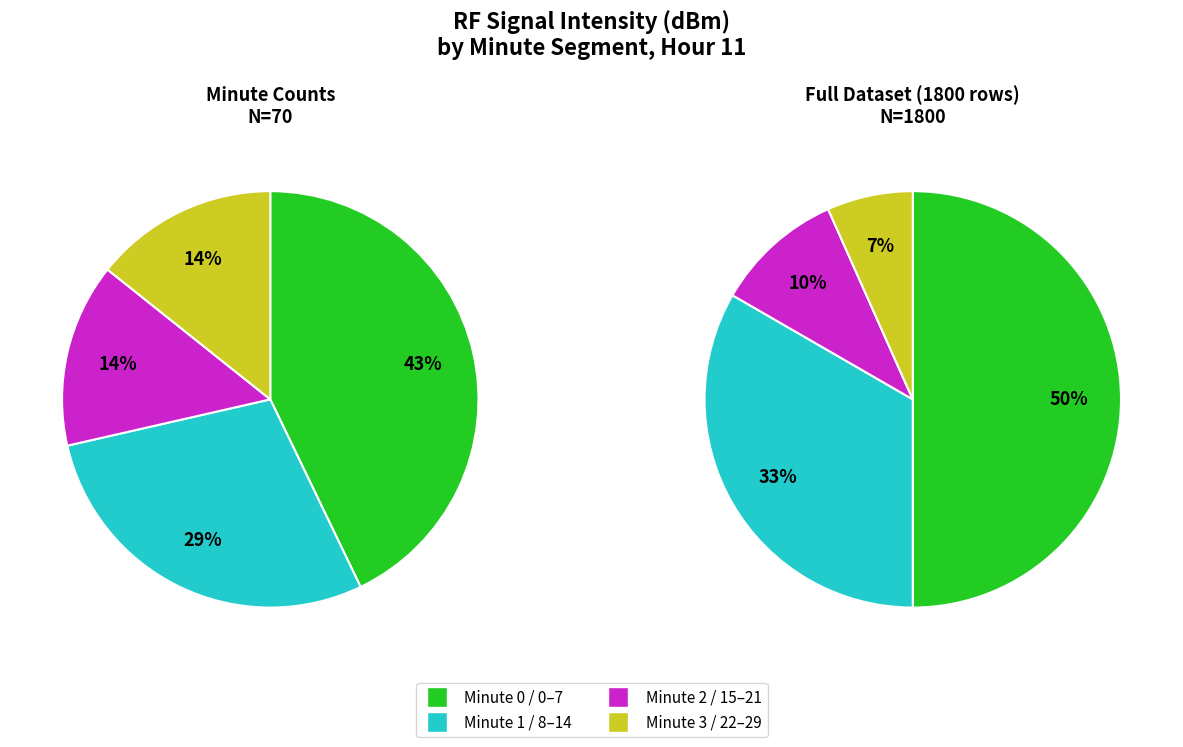

To the nearest percent, what is the average slice percentage?

25%